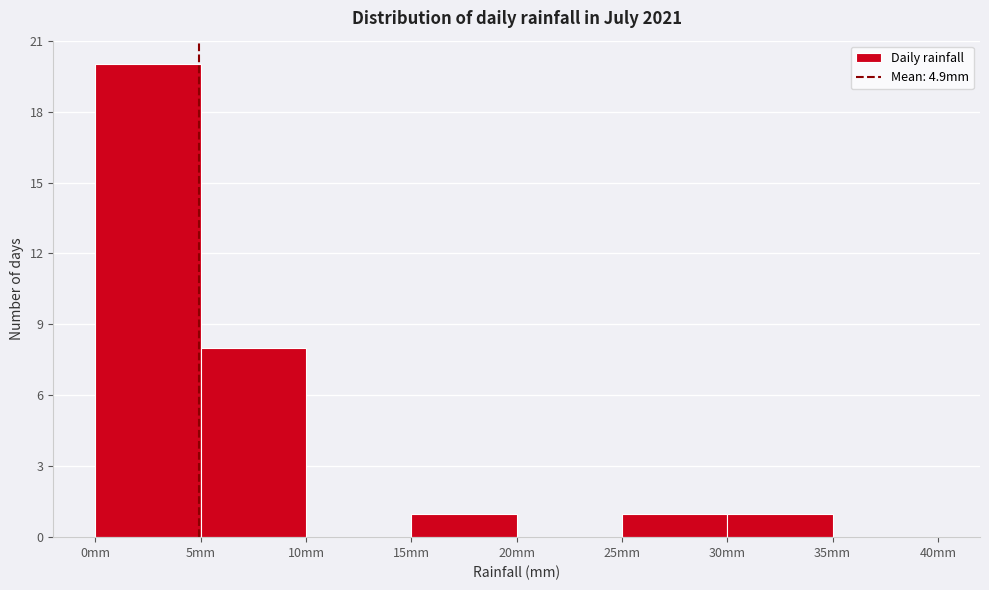

Which range on the x-axis has the tallest bar?

0 to 5